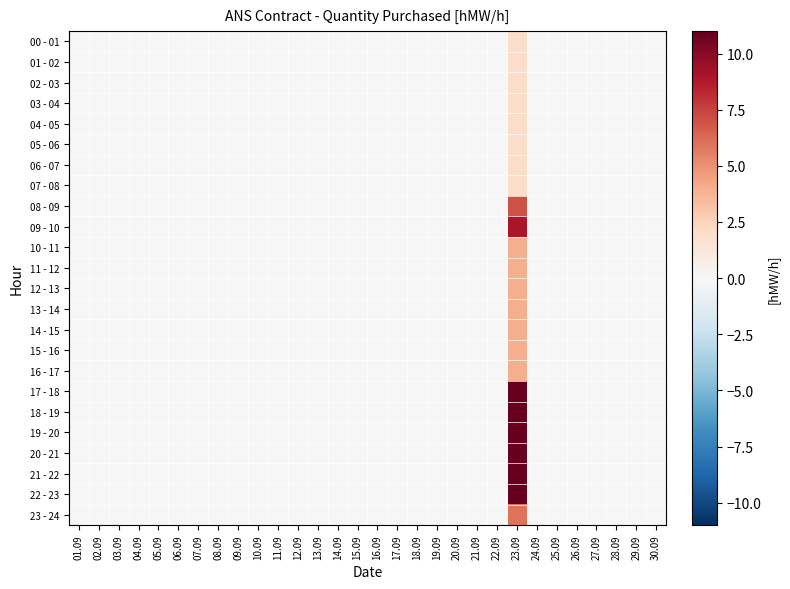

At which category is the sum across all series the highest?

23.09